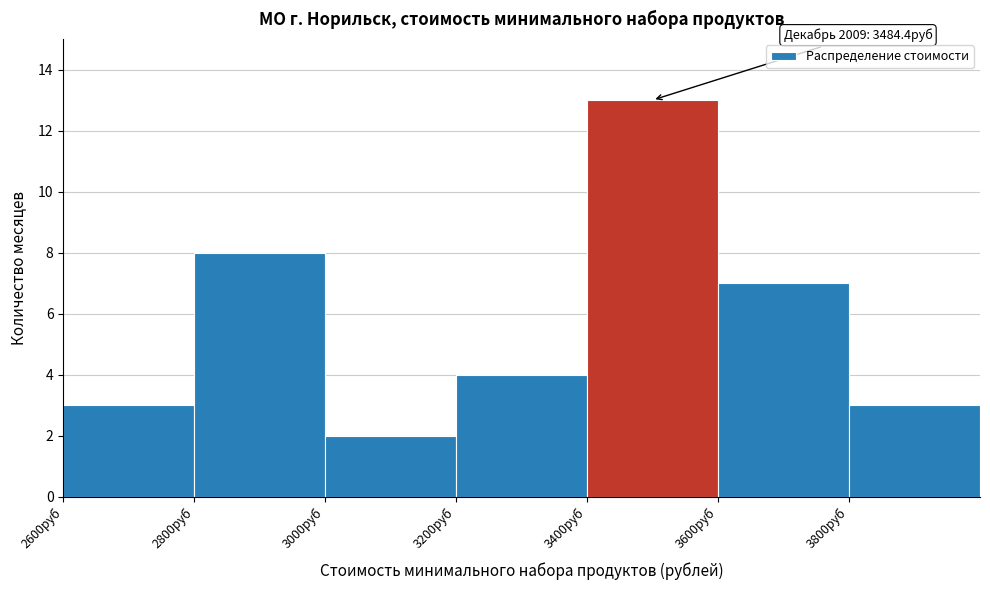

Which range on the x-axis has the tallest bar?

3400 to 3600